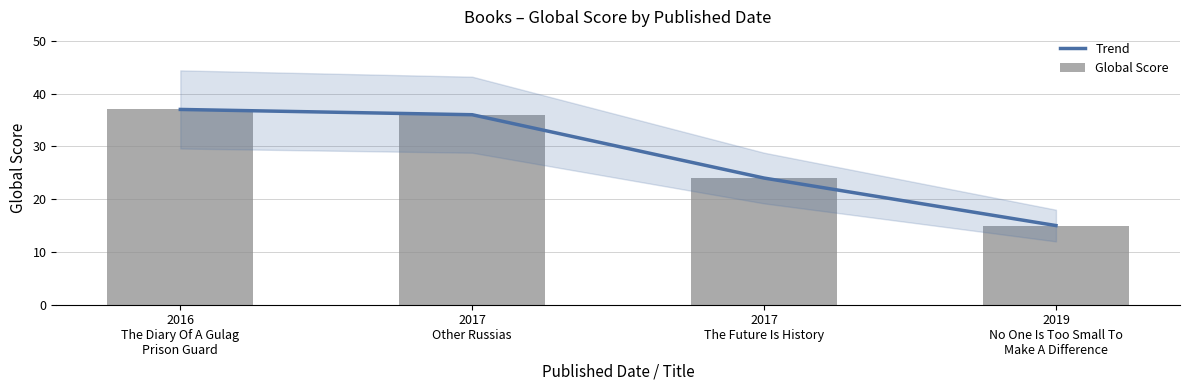

Reading right to left, extract all data points from this chart.

Trend: 15	24	36	37
Global Score: 15	24	36	37